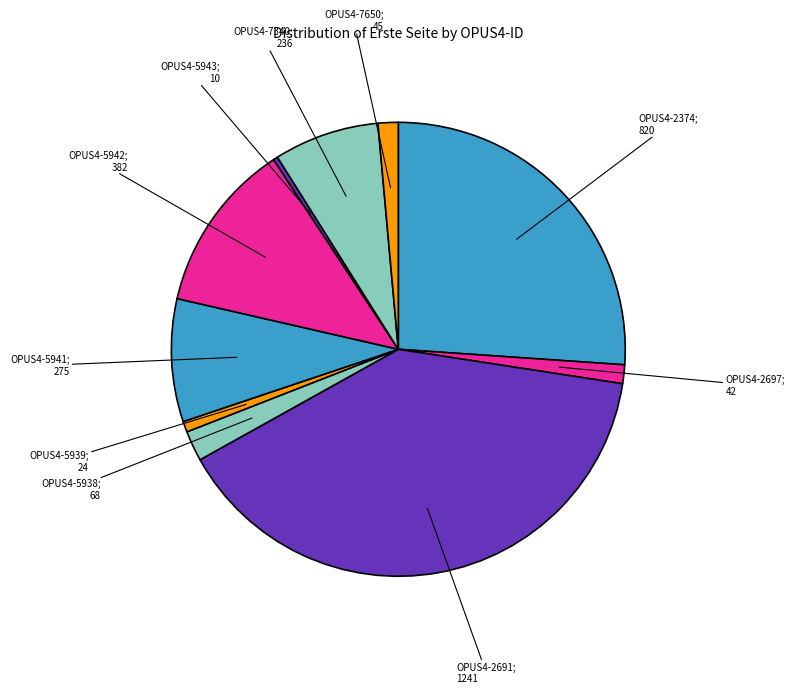

Is there a majority slice in this chart?

No